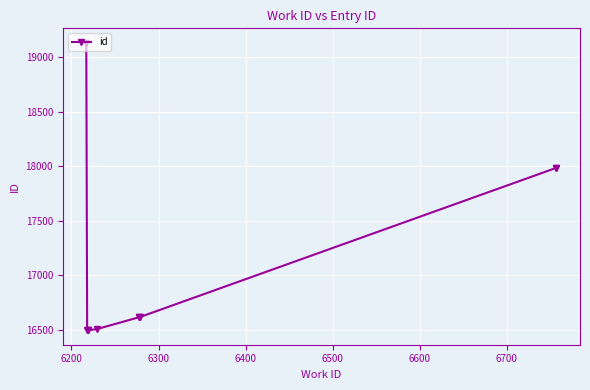

How many points are lower than both their immediate neighbors (excluding endpoints)?

1